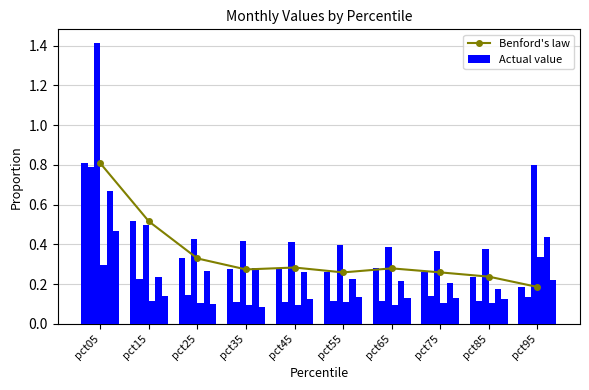

What is the average value of the Benford's law series?

0.3